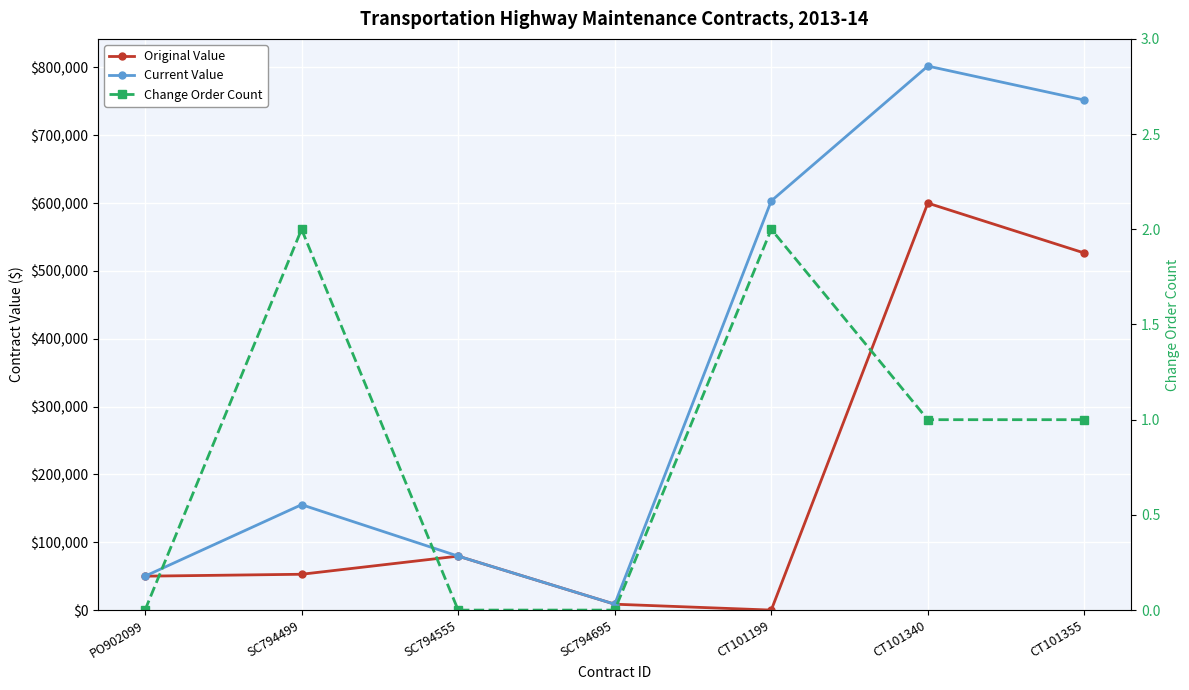

At which label is Current Value closest to 405355?

CT101199